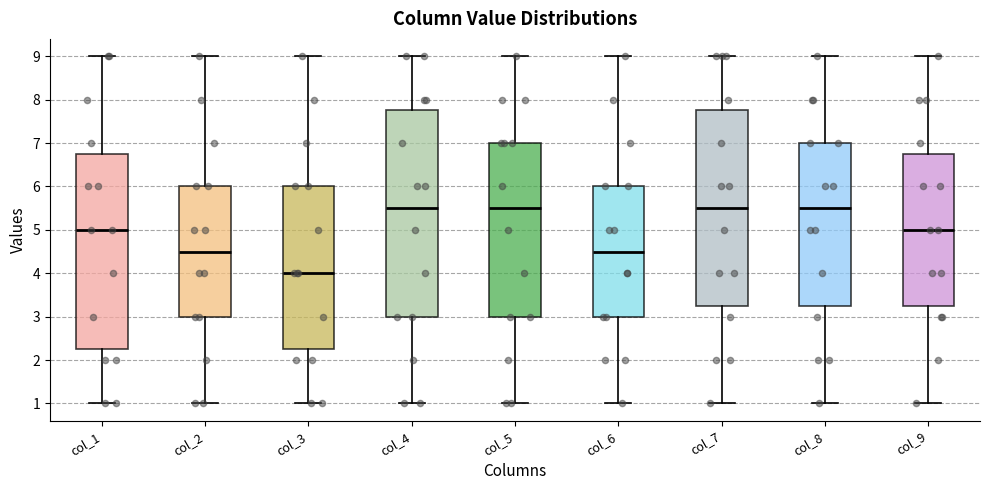

Which box is the tallest, from its lower edge to its upper edge?

col_4